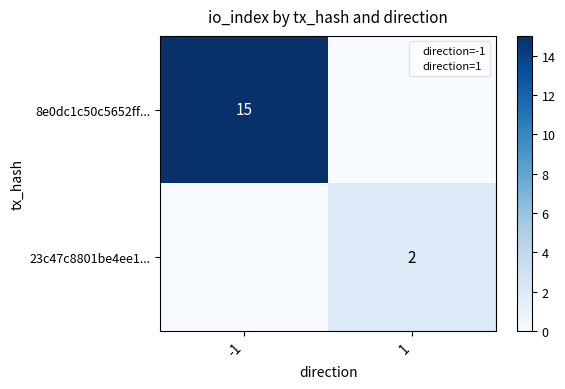

The value of 8e0dc1c50c5652ff... at -1 is 15. True or false?

True